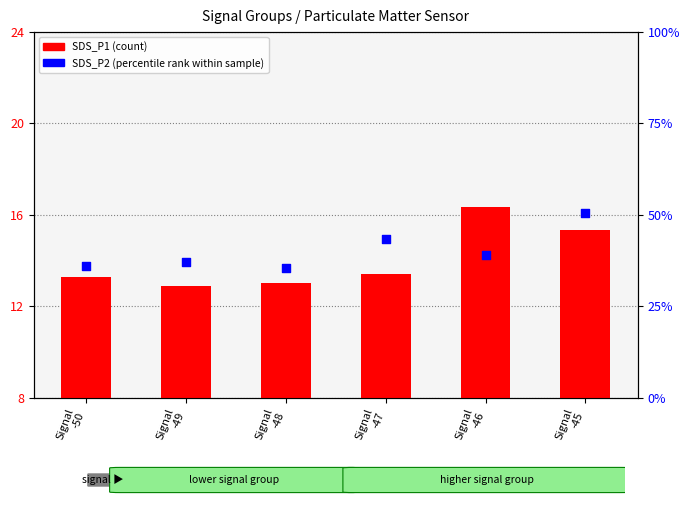

Which series contains the lowest Y value?

SDS_P1 (count)